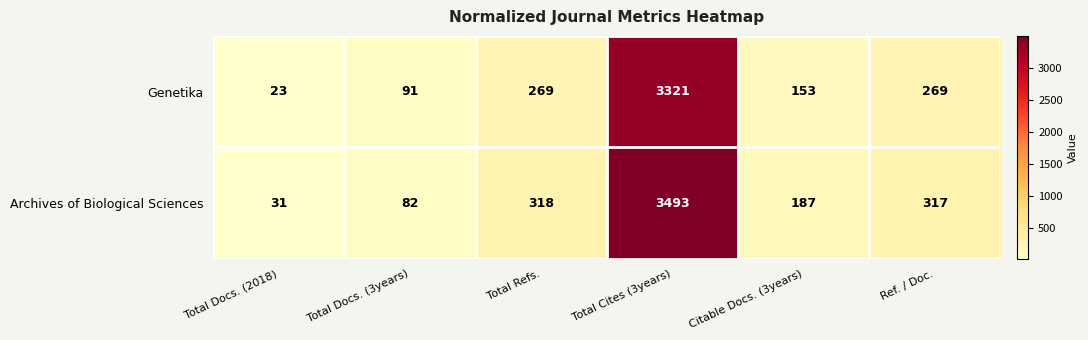

Which series has the largest total across all categories?

Archives of Biological Sciences